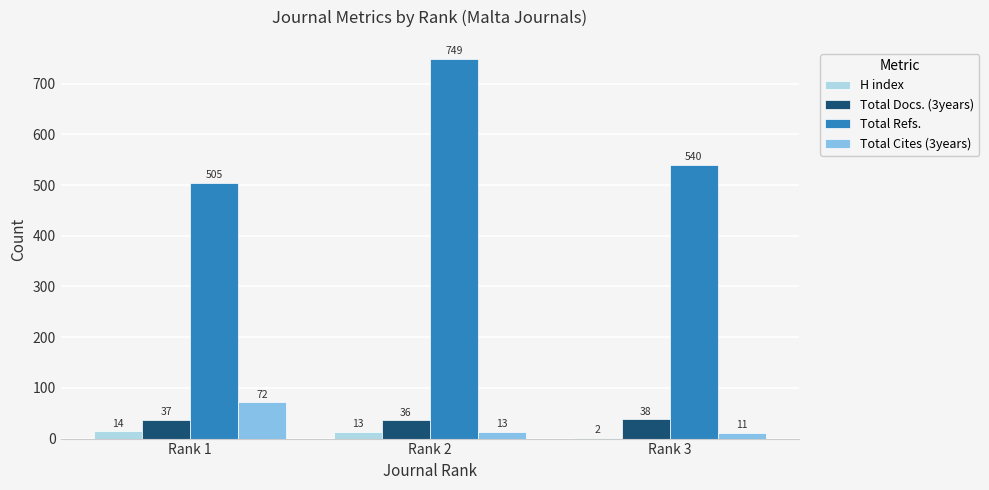

How many distinct data groups are displayed?

4